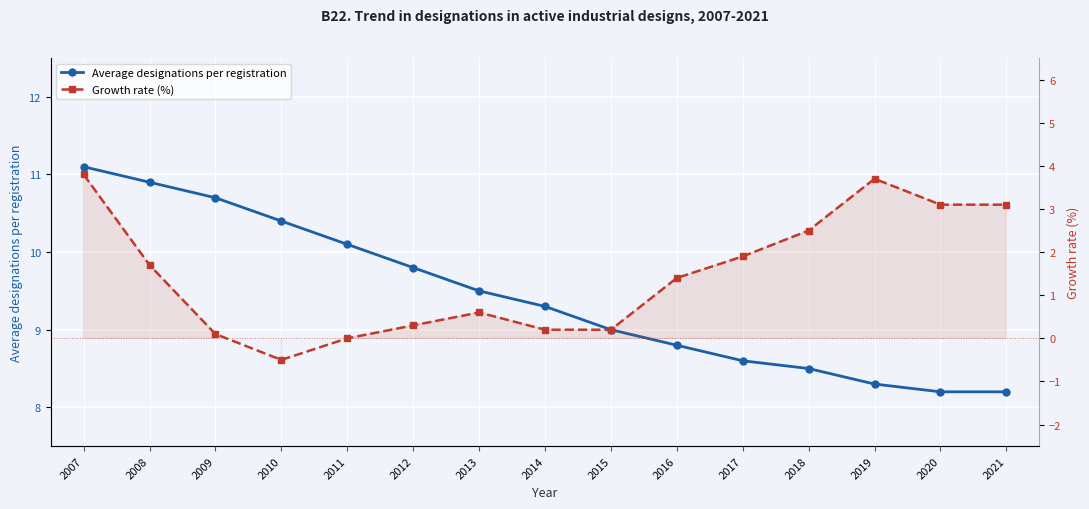

List the series in order of their peak value, lowest first.

Growth rate (%), Average designations per registration